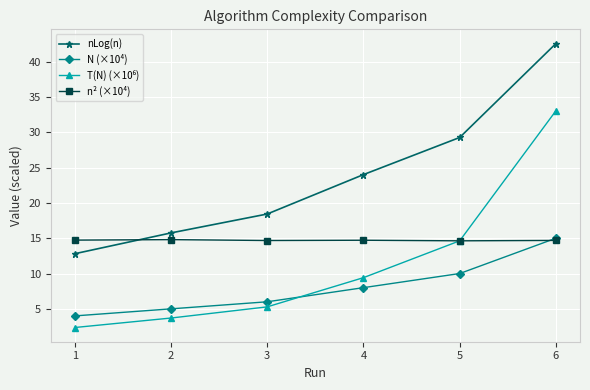

Is the value of nLog(n) at 3 greater than the value of N (×10⁴) at 1?

Yes